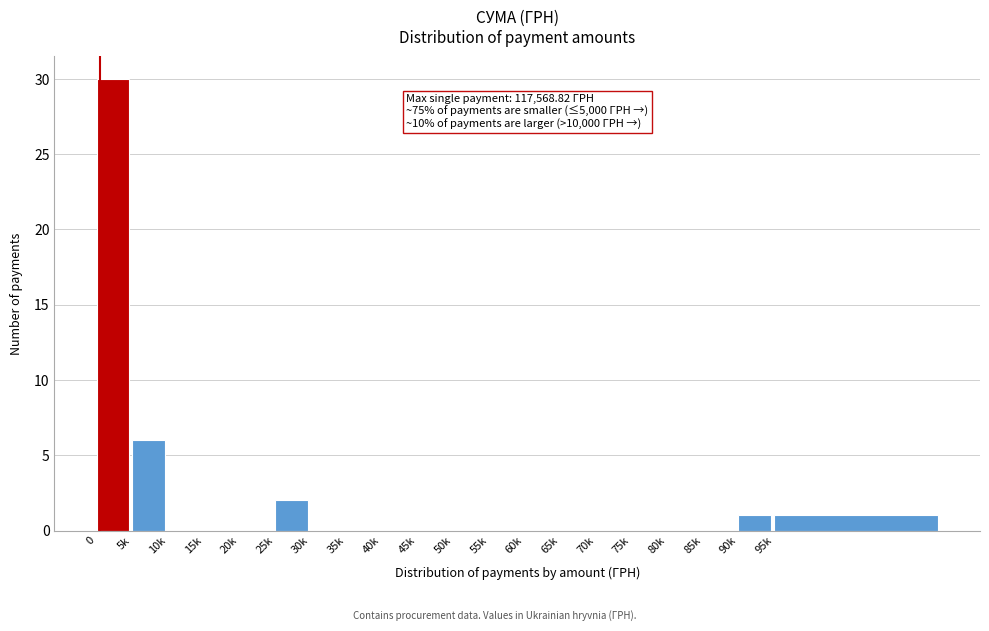

Reading right to left, transcribe all the data shown in this chart.

95k=1	90k=1	85k=0	80k=0	75k=0	70k=0	65k=0	60k=0	55k=0	50k=0	45k=0	40k=0	35k=0	30k=0	25k=2	20k=0	15k=0	10k=0	5k=6	0=30